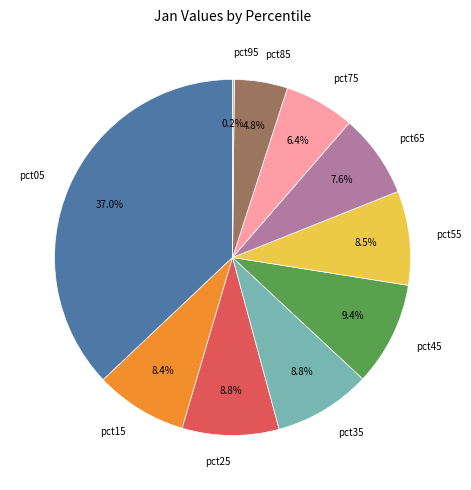

What percentage is the pct35 slice, to the nearest percent?

9%